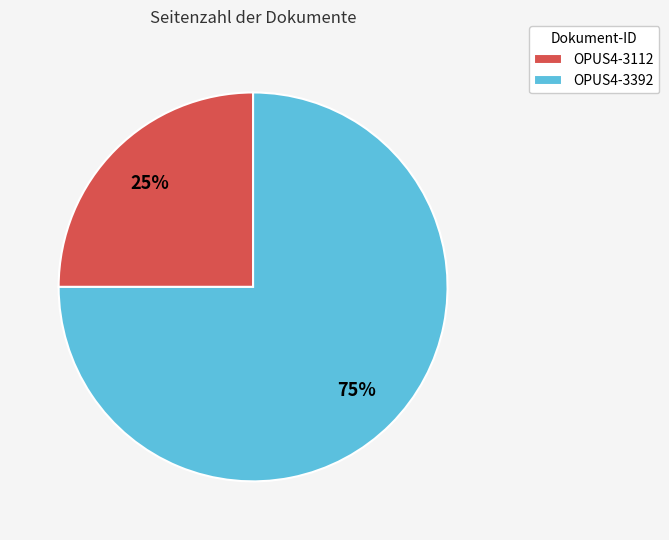

True or false: OPUS4-3112 accounts for 15% of the total.

False